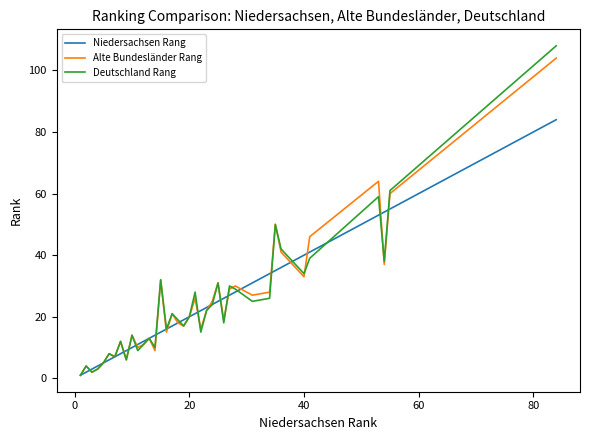

Which series has the largest range (max minus min)?

Deutschland Rang